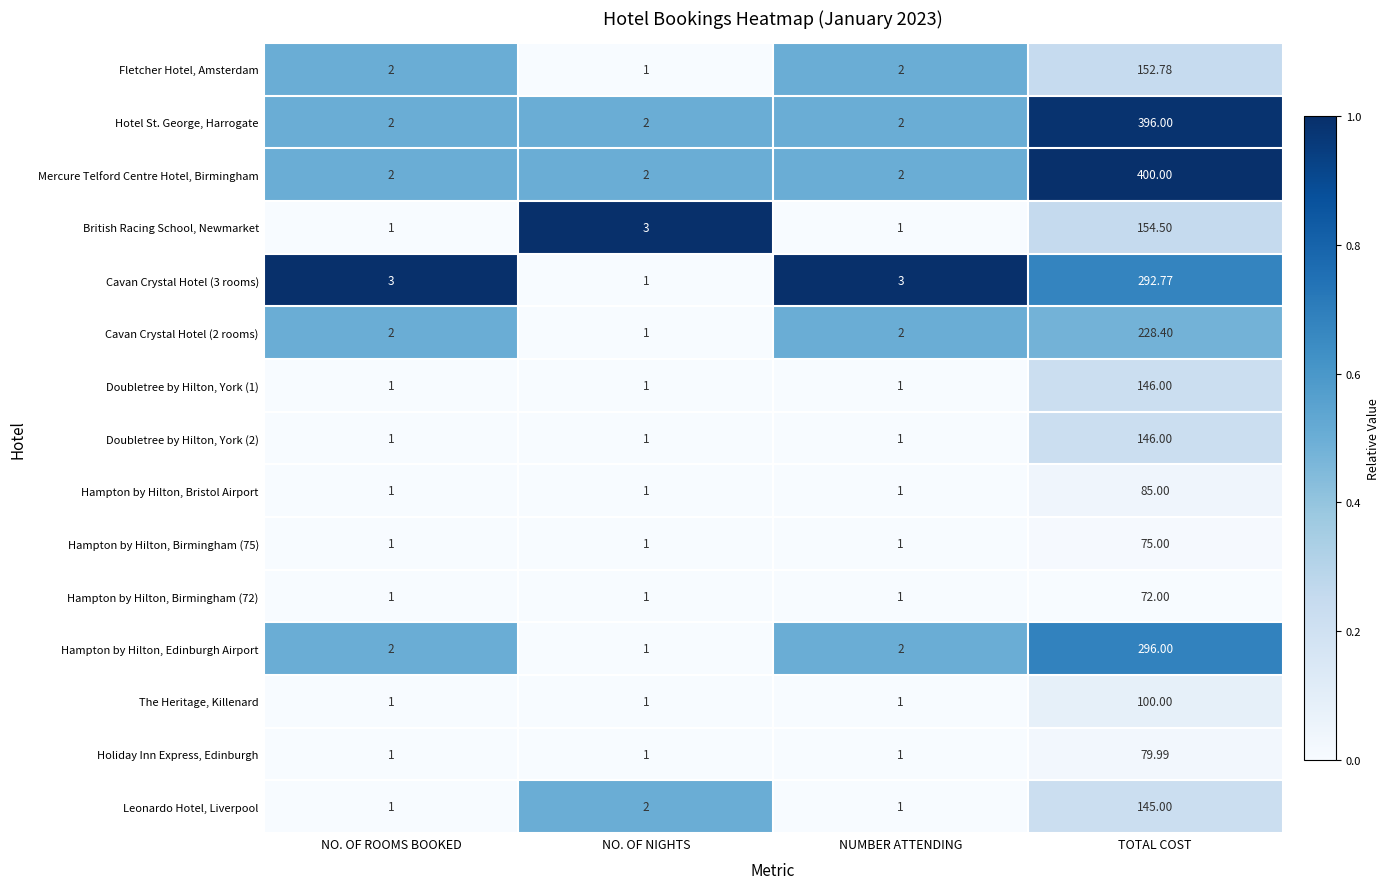

Which category has the highest value across all series?

TOTAL COST